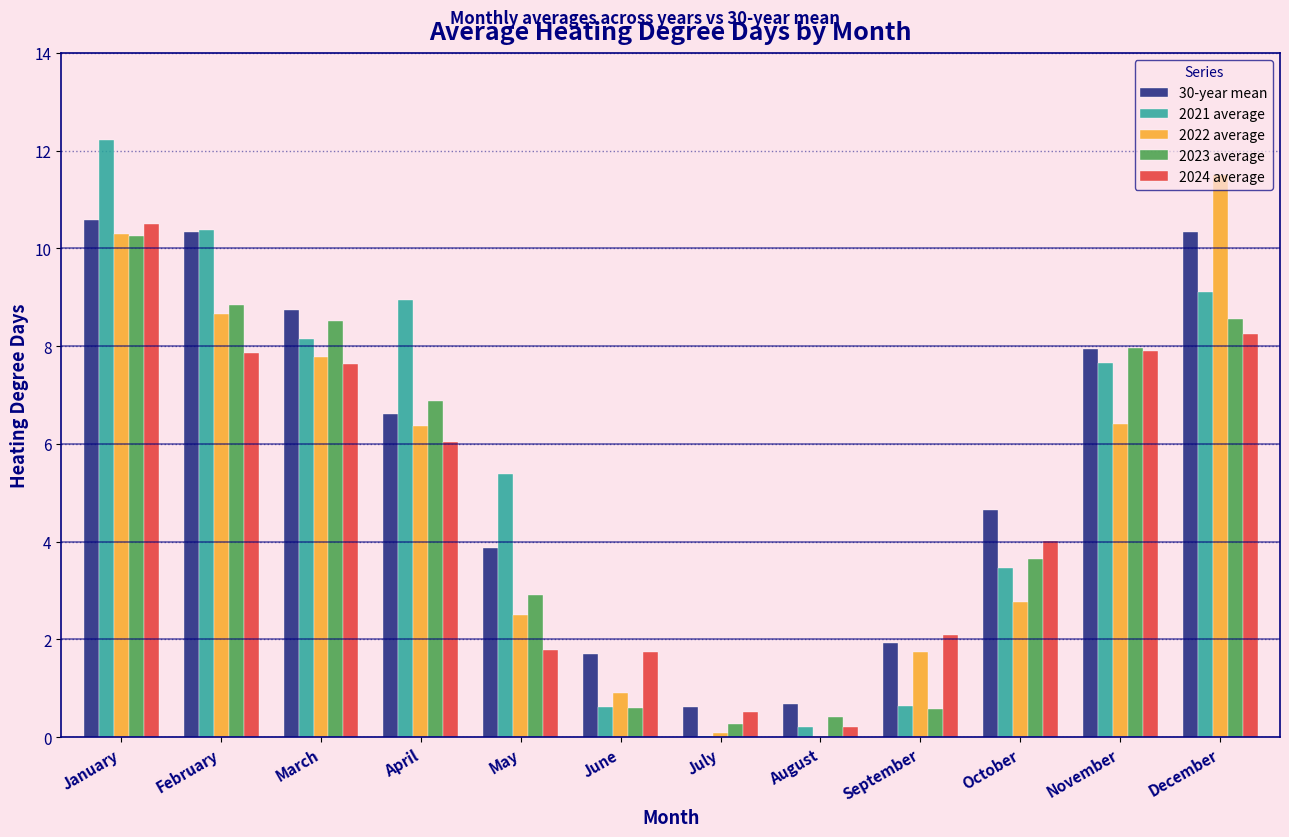

What is the total value across all series at May?

16.5